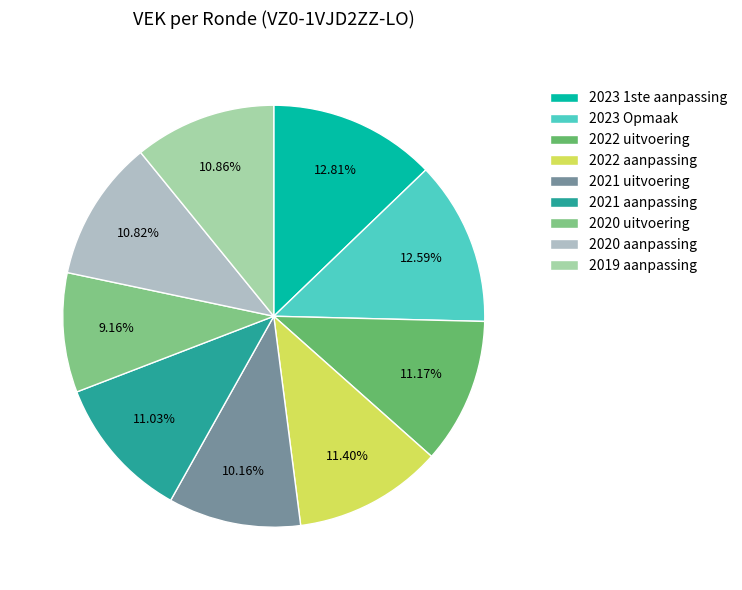

Is there a majority slice in this chart?

No